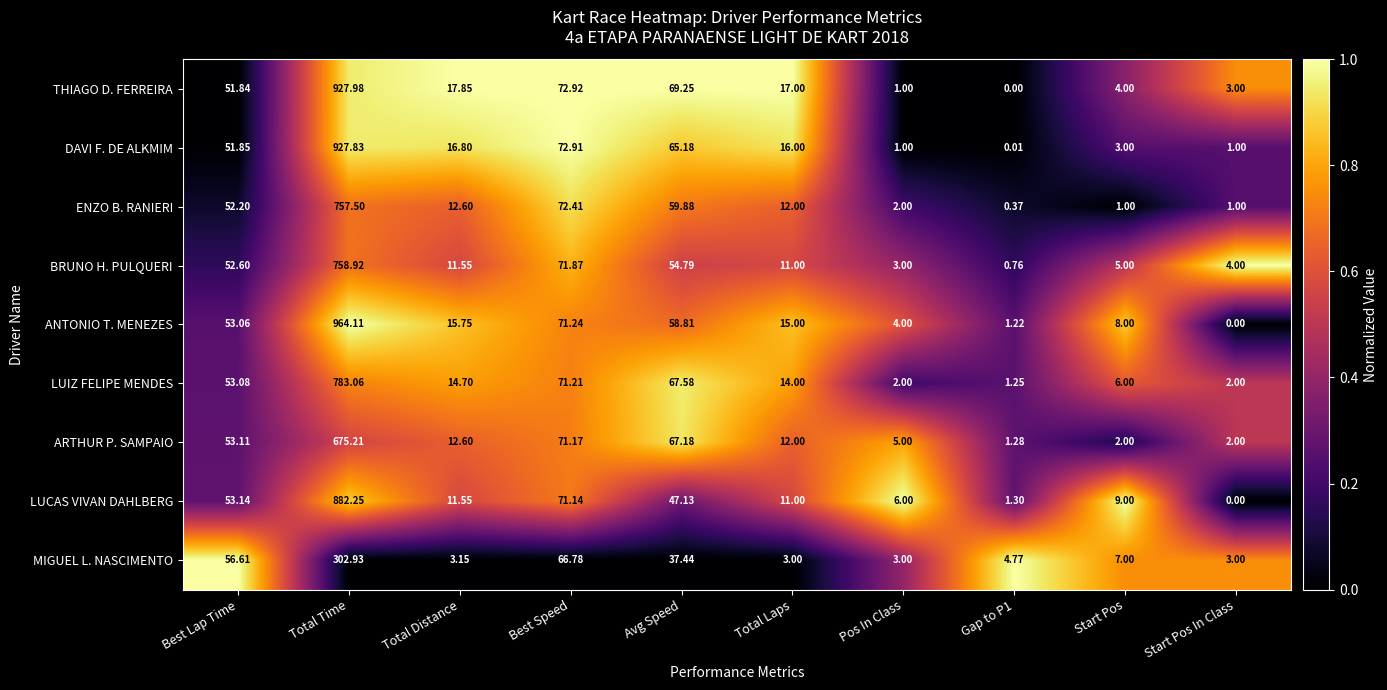

Is the value of ENZO B. RANIERI at Total Distance greater than the value of LUIZ FELIPE MENDES at Best Speed?

No